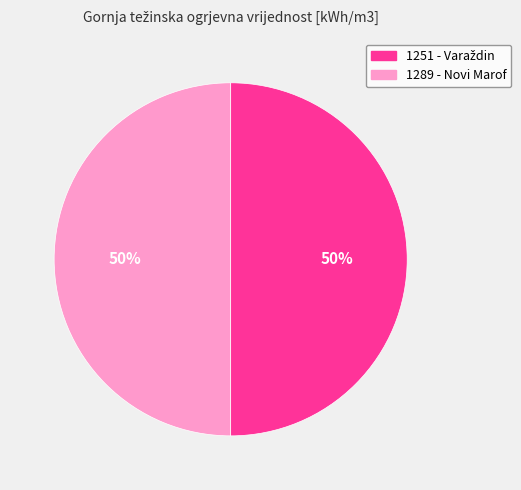

How many segments does this pie chart have?

2